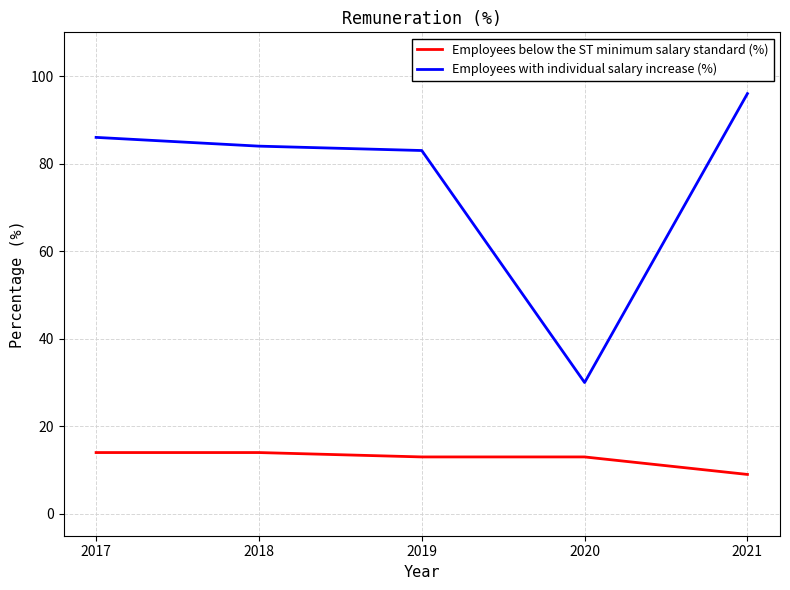

What is the smallest value displayed?

9